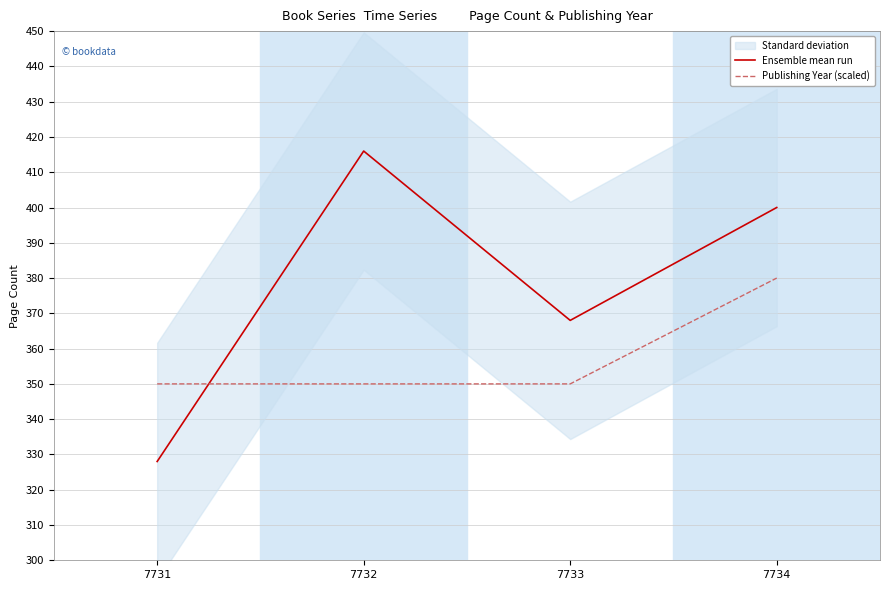

At which label is Ensemble mean run closest to 372?

7733